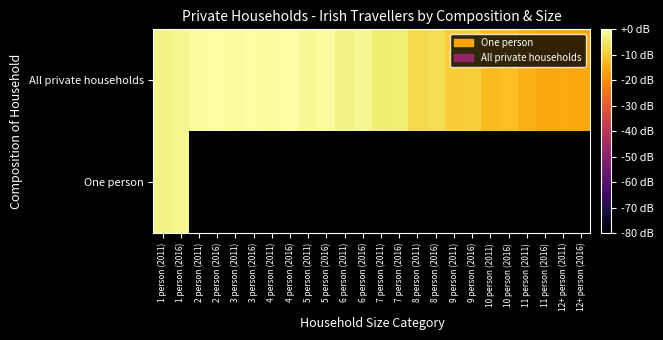

Which series has the largest total across all categories?

All private households